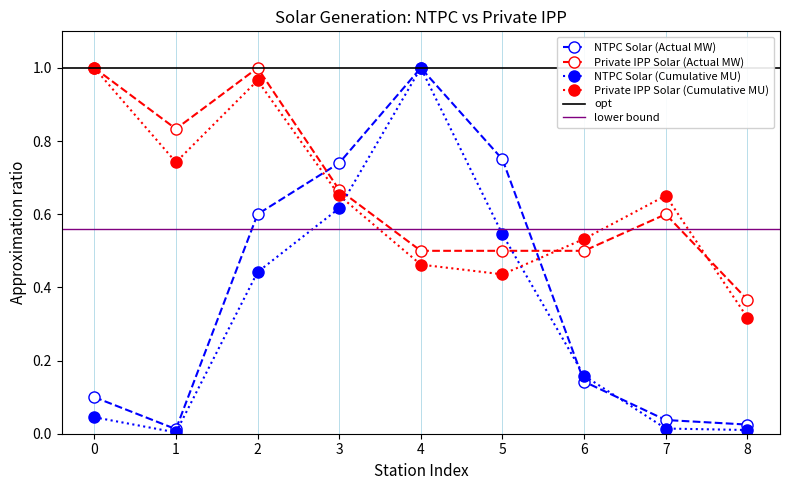

What are all the series names shown in the legend?

NTPC Solar (Actual MW), Private IPP Solar (Actual MW), NTPC Solar (Cumulative MU), Private IPP Solar (Cumulative MU)